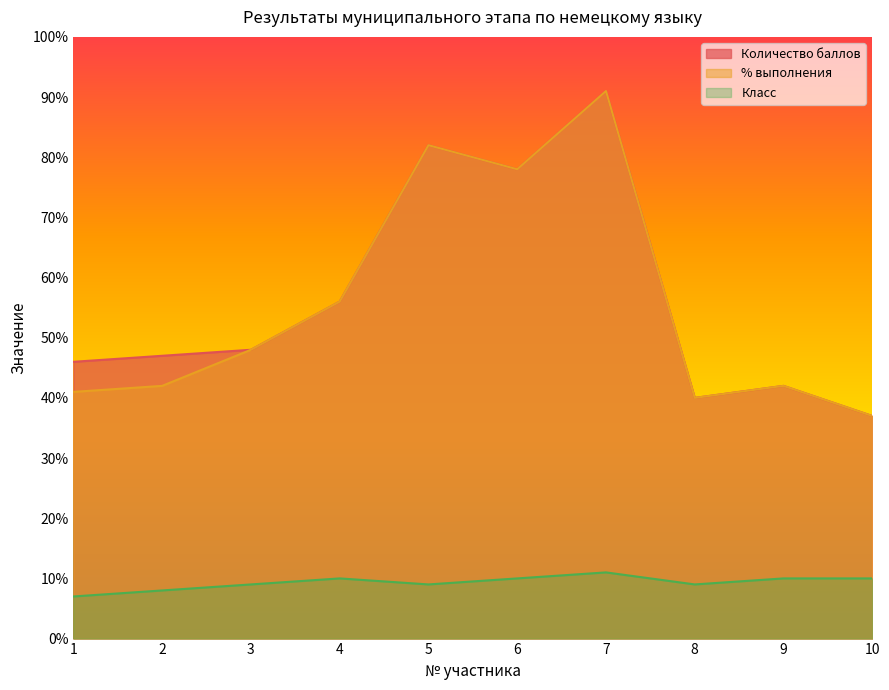

Does the chart have visible grid lines?

No